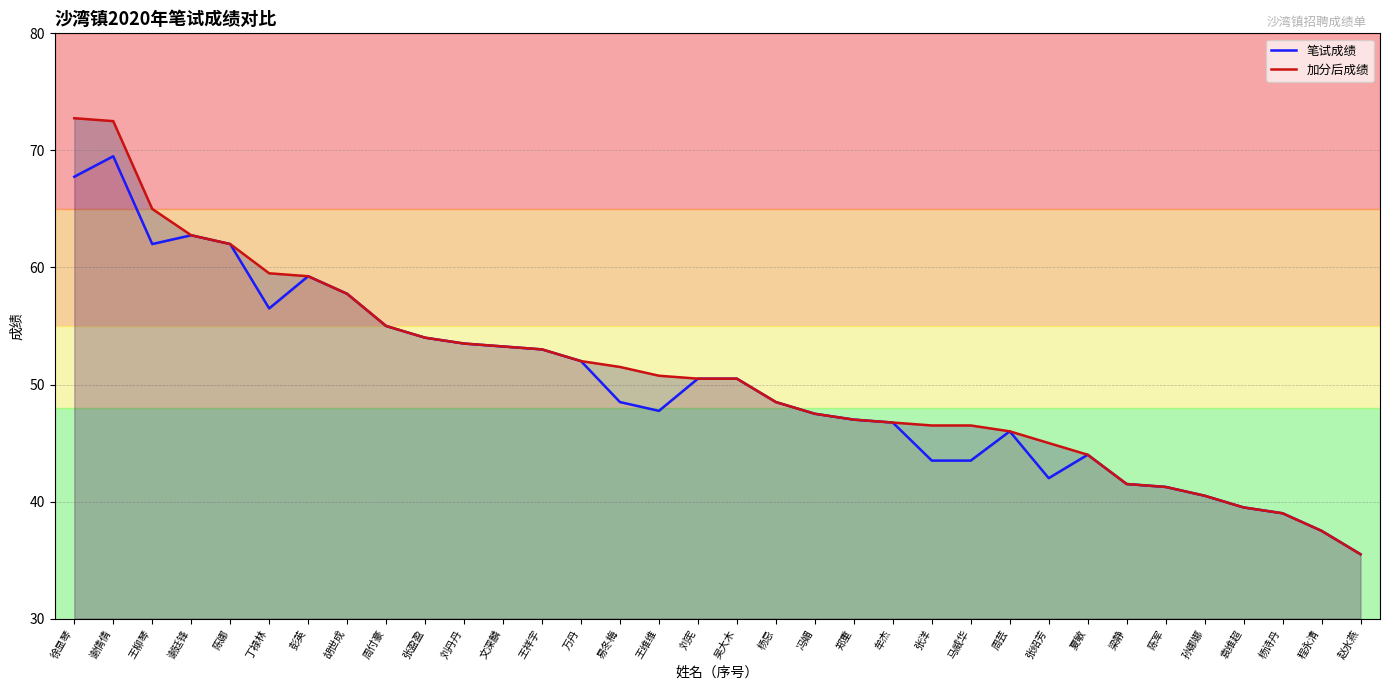

At which label does 笔试成绩 first exceed 48?

徐显琴